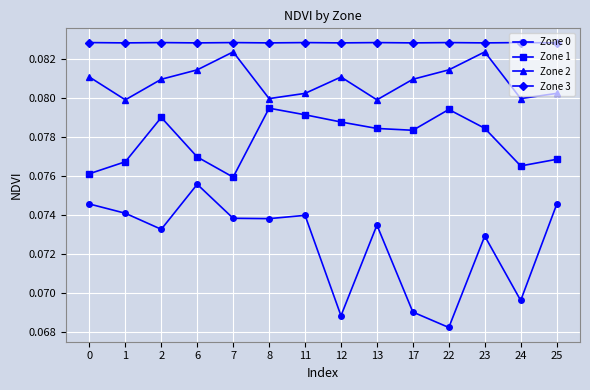

Is the value of Zone 0 at 22 greater than the value of Zone 3 at 2?

No